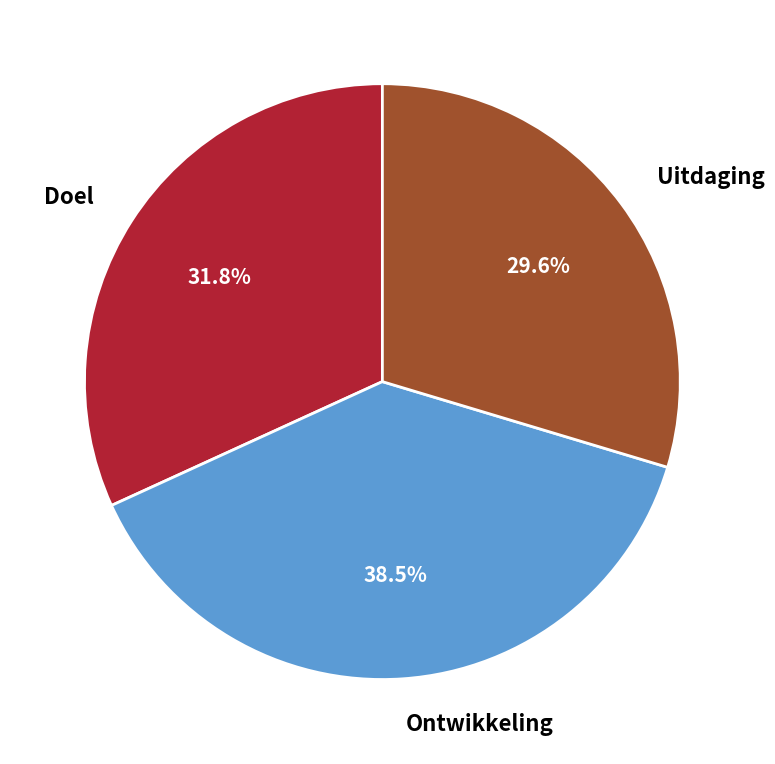

To the nearest percent, what portion does Uitdaging represent?

30%